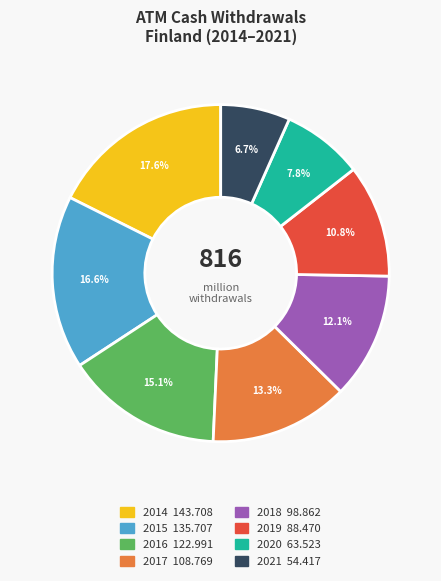

To the nearest percent, what percentage of the pie is 2014?

18%